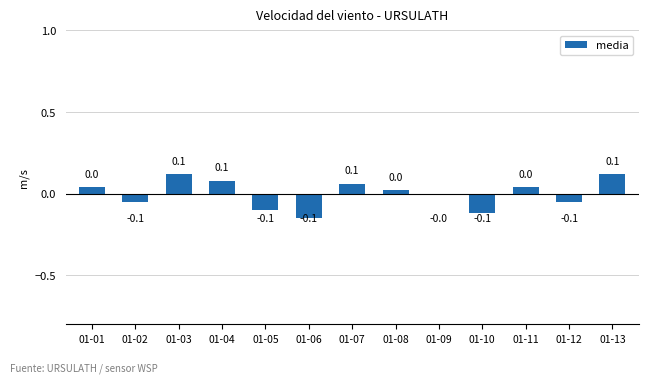

Which has a higher value, 01-10 or 01-08?

01-08